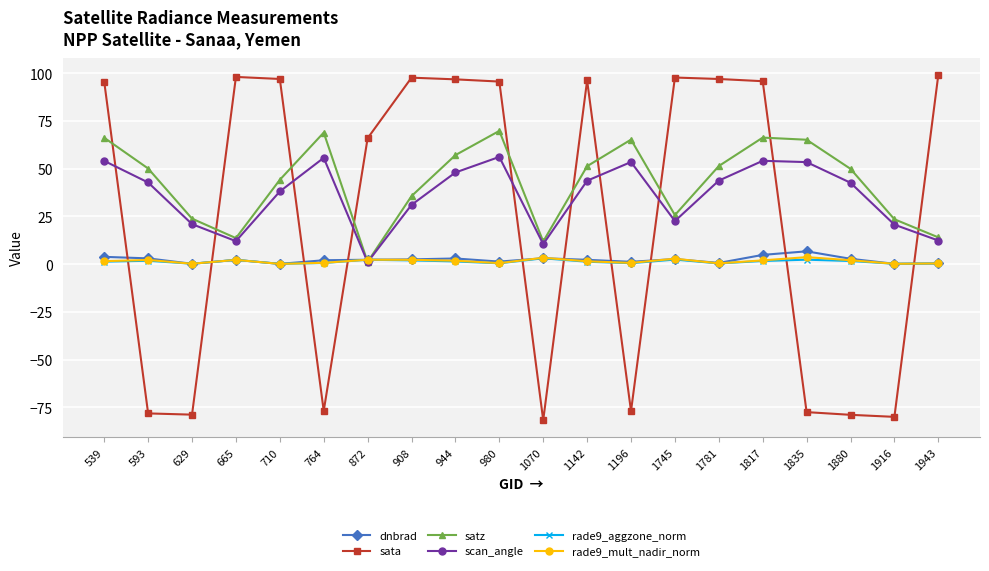

How many intersections are there between dnbrad and sata?

10